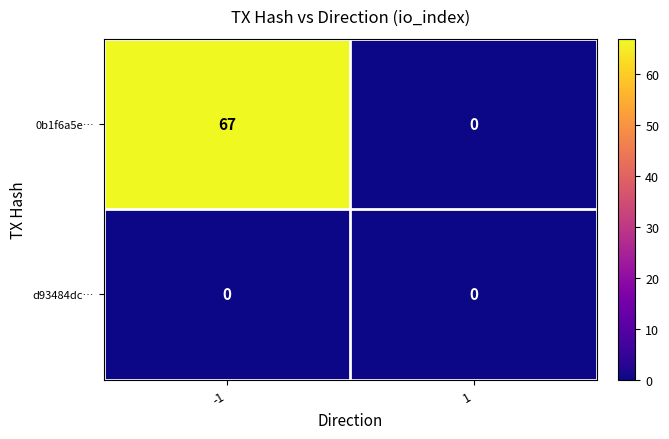

The 0b1f6a5e… series shows 0 at 1. True or false?

True